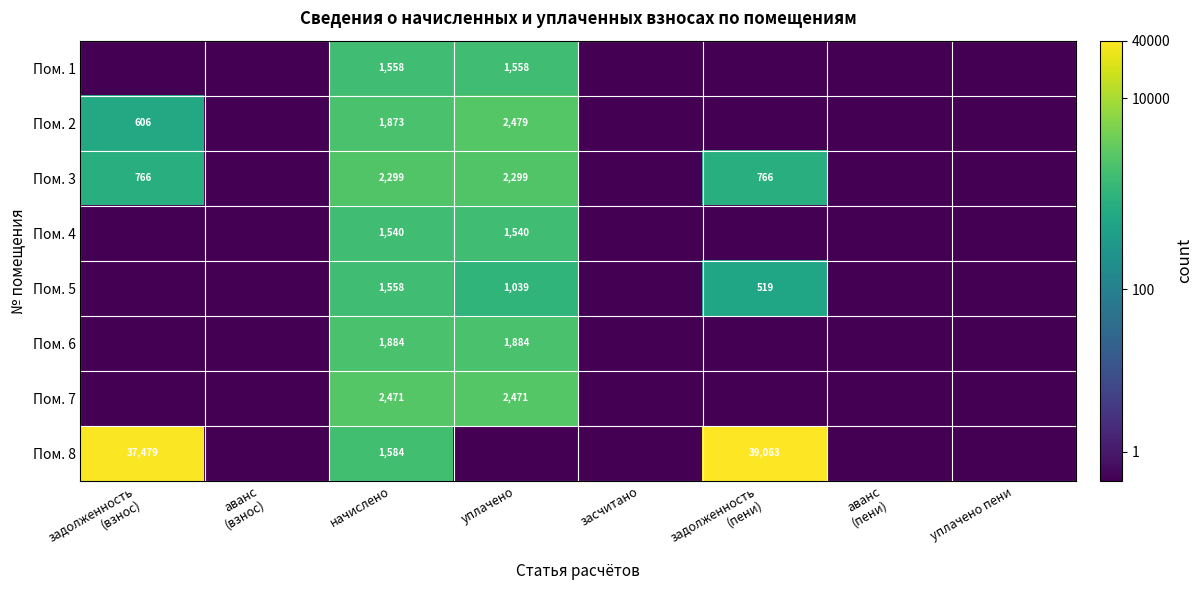

The Пом. 1 series shows 0.0 at засчитано. True or false?

True